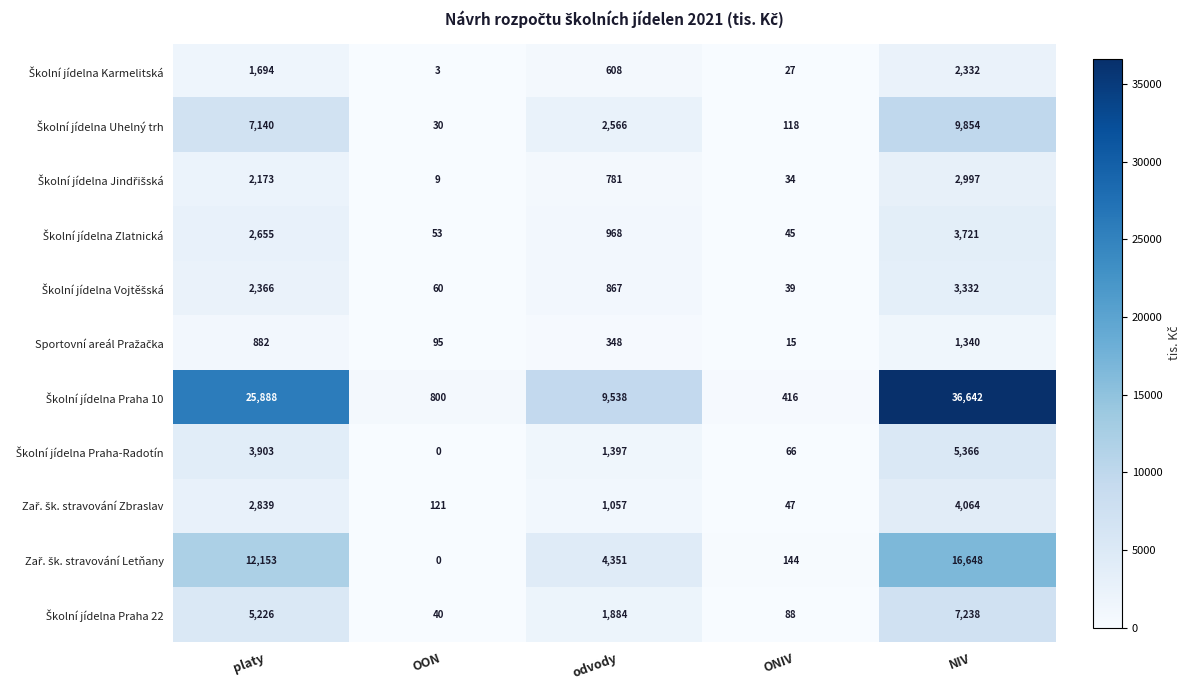

Which label corresponds to the smallest value in the chart?

OON